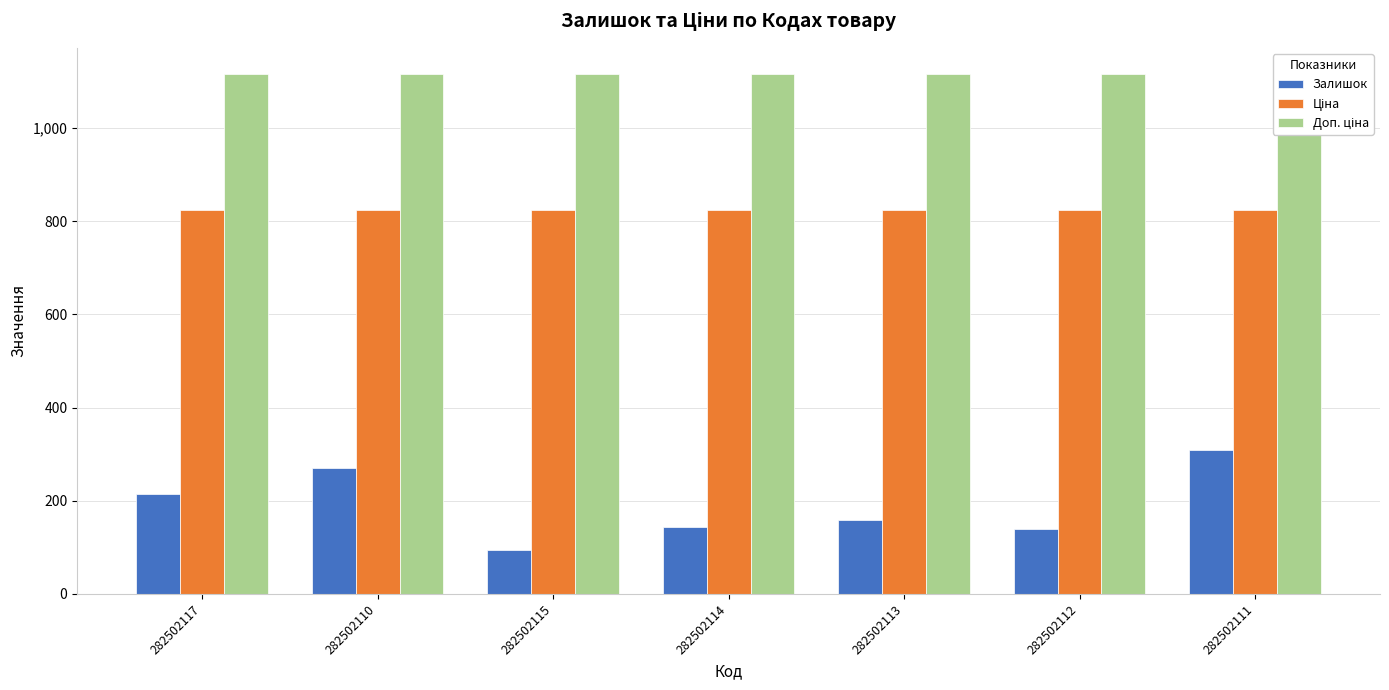

What is the difference between the highest and lowest values at 282502113?

957.5